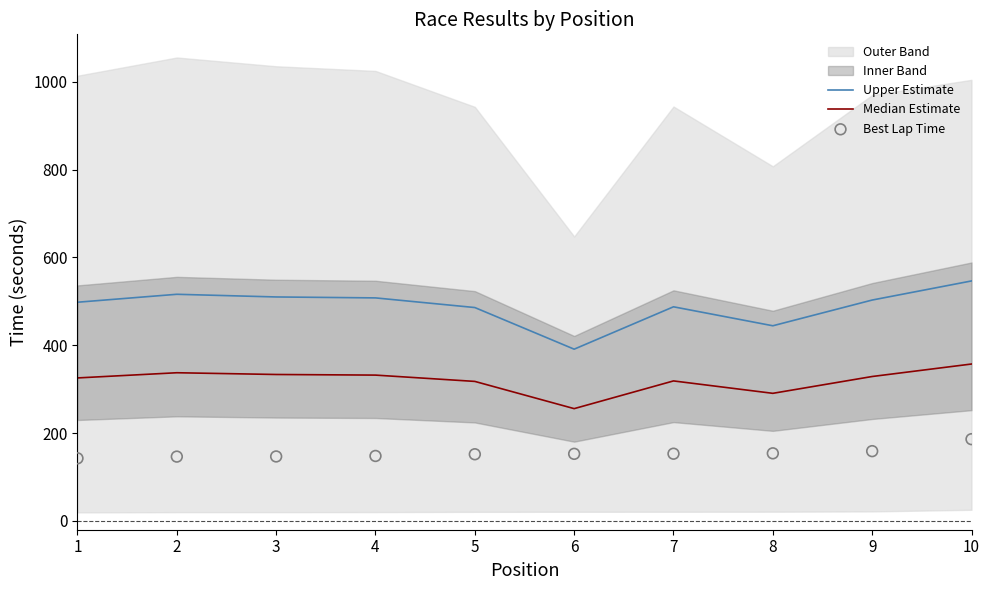

The value of Upper Estimate at 4 is 507.8. True or false?

True